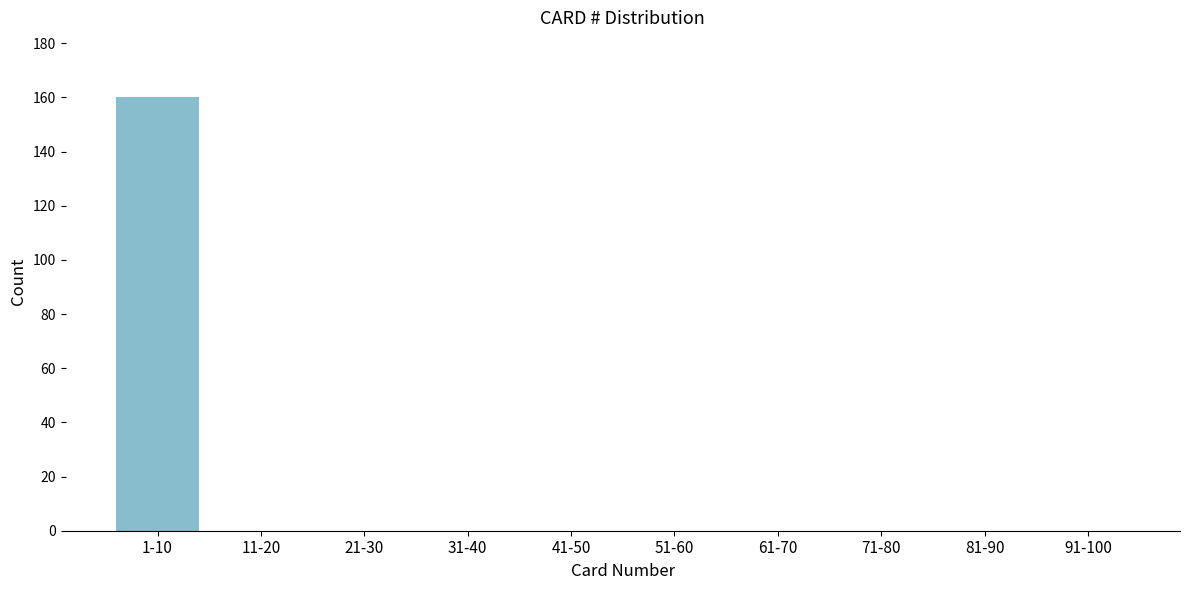

Reading left to right, what are all the values shown in this chart?

1-10=160	11-20=0	21-30=0	31-40=0	41-50=0	51-60=0	61-70=0	71-80=0	81-90=0	91-100=0